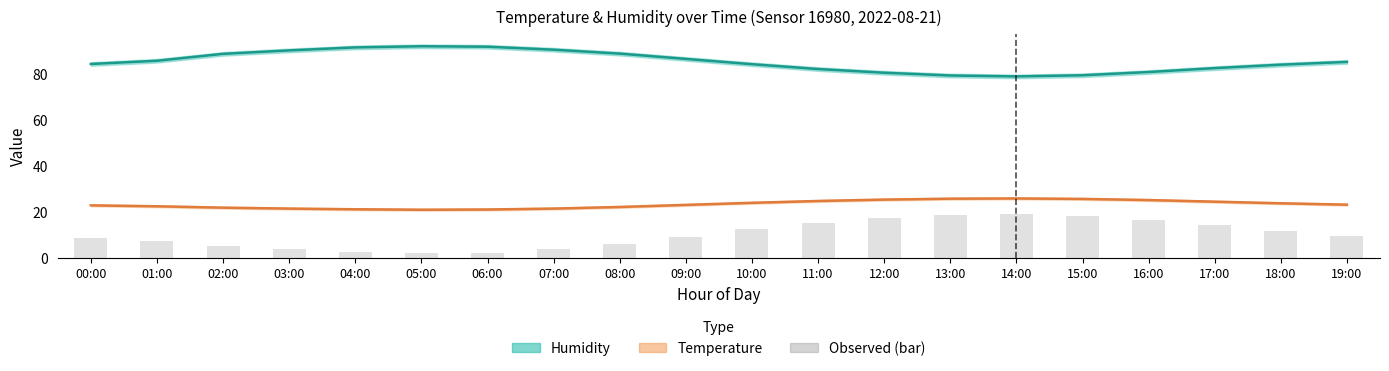

The value of Humidity at 11:00 is 143.5. True or false?

False